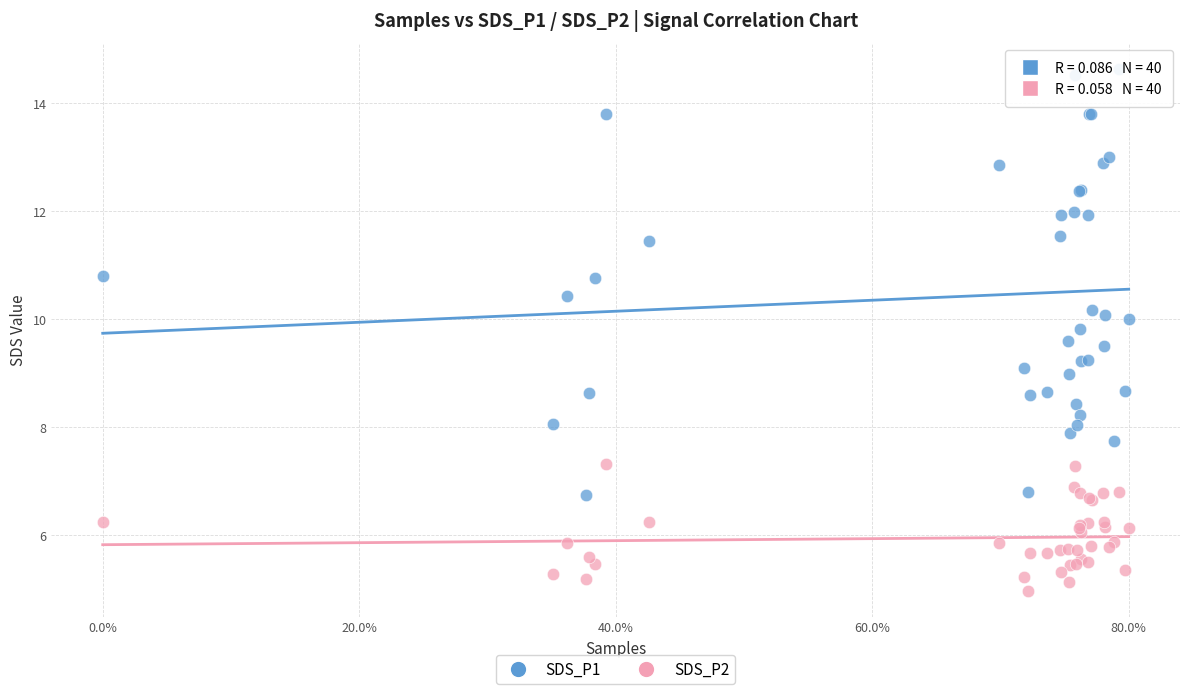

What are all the series names shown in the legend?

SDS_P1, SDS_P2